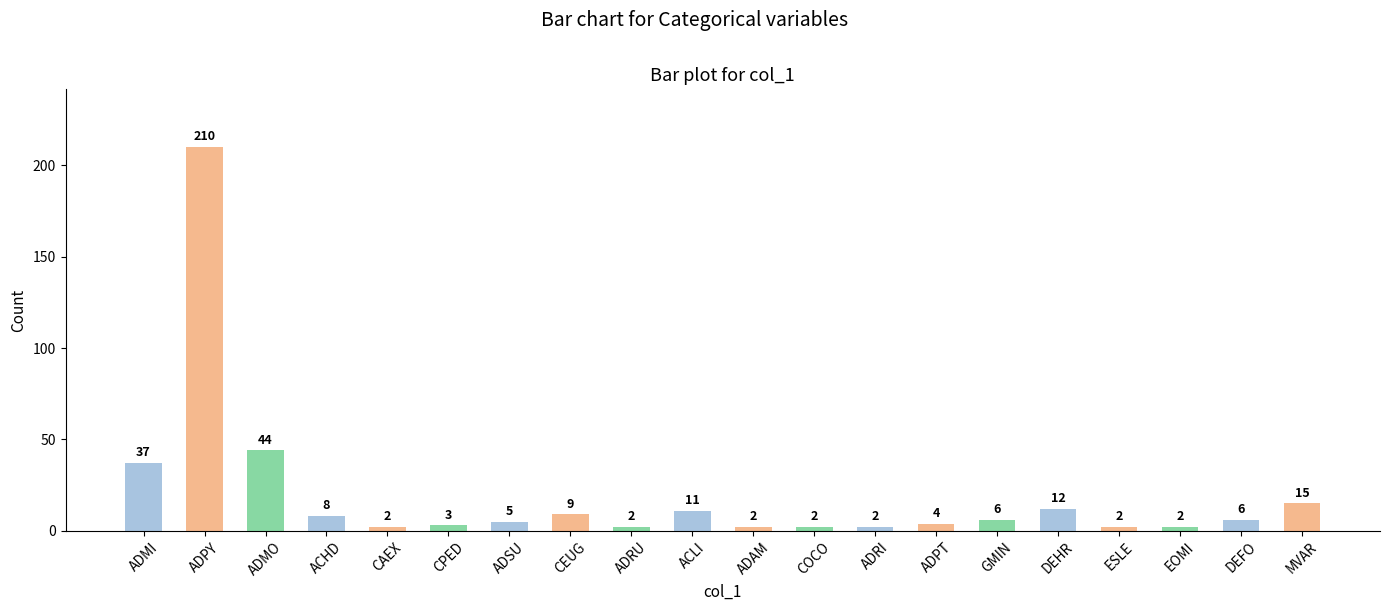

At which category does the chart reach its peak across all series?

ADPY